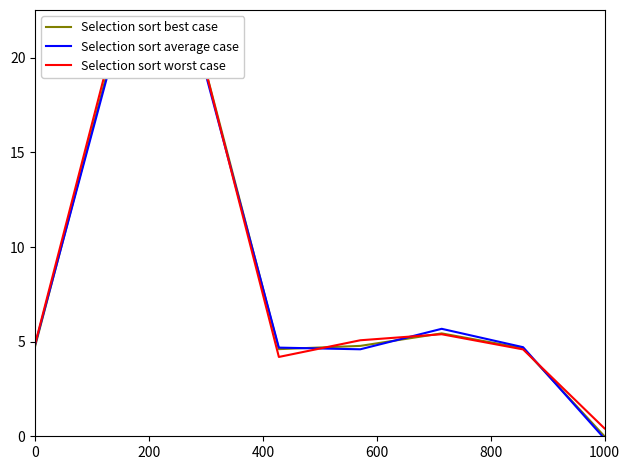

At how many categories does at least one series exceed 20?

2